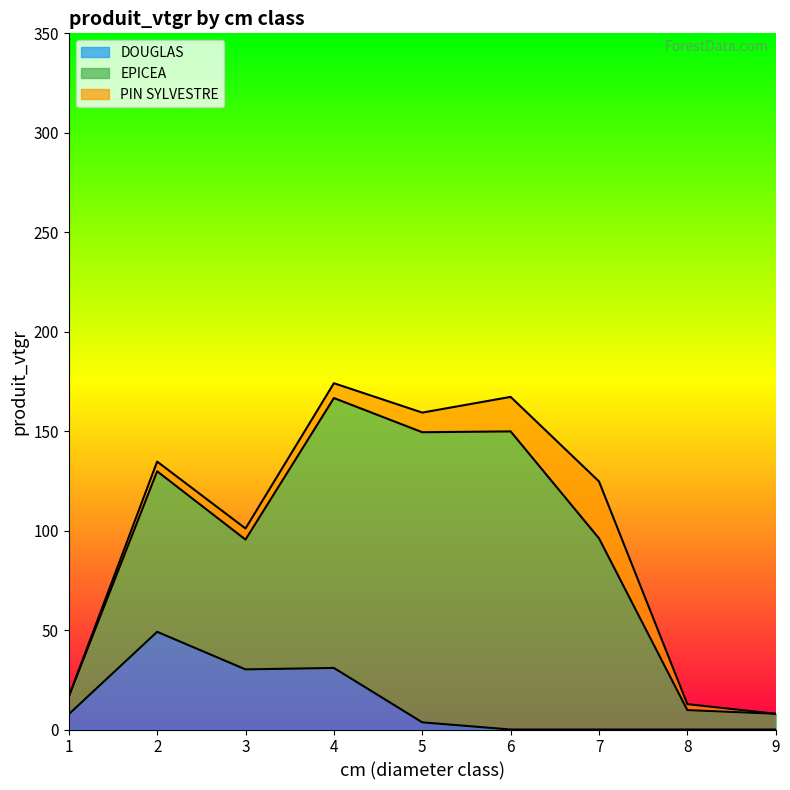

Reading right to left, transcribe all the data shown in this chart.

DOUGLAS: 0.0	0.0	0.0	0.0	3.6	31.0	30.2	49.1	7.7
EPICEA: 7.9	9.7	96.1	149.9	145.9	135.7	65.3	80.7	8.8
PIN SYLVESTRE: 0.0	3.0	28.6	17.4	9.9	7.5	5.6	4.9	0.1